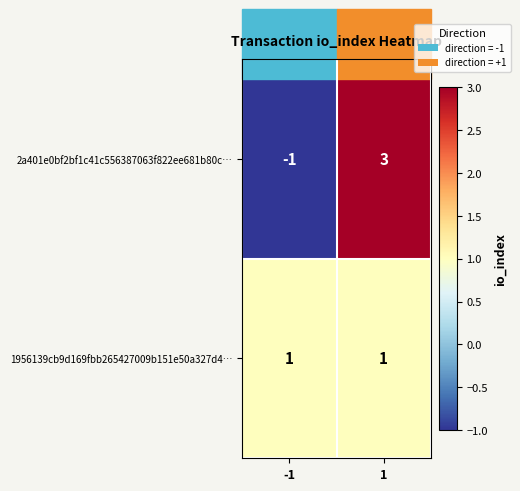

Is the value of 1956139cb9d169fbb265427009b151e50a327d4… at -1 greater than the value of 2a401e0bf2bf1c41c556387063f822ee681b80c… at -1?

Yes